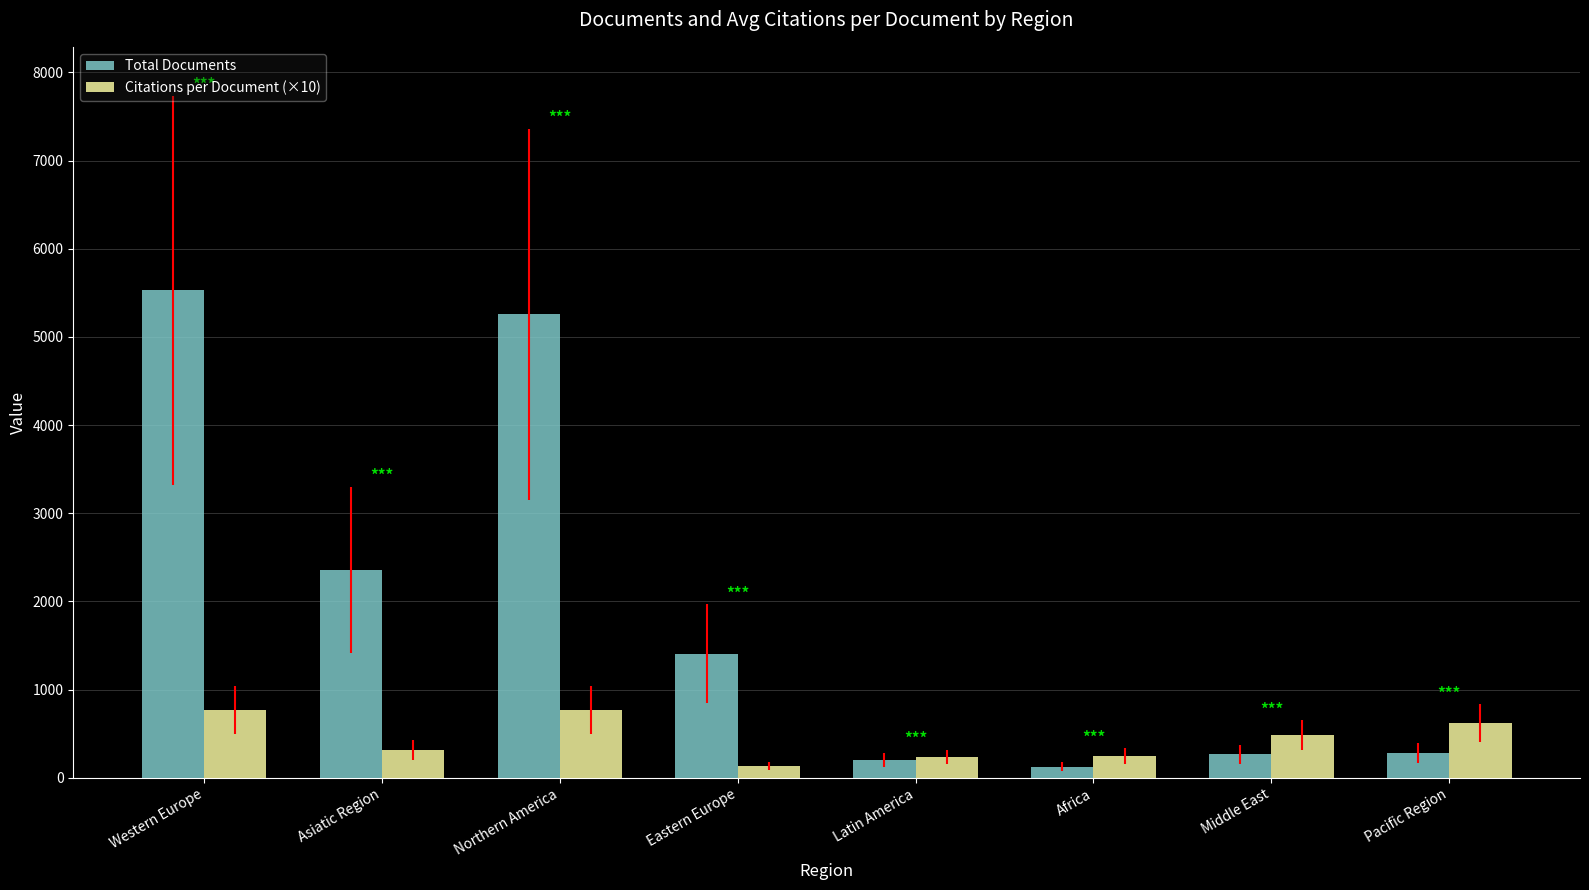

What is the smallest value displayed?

125.0